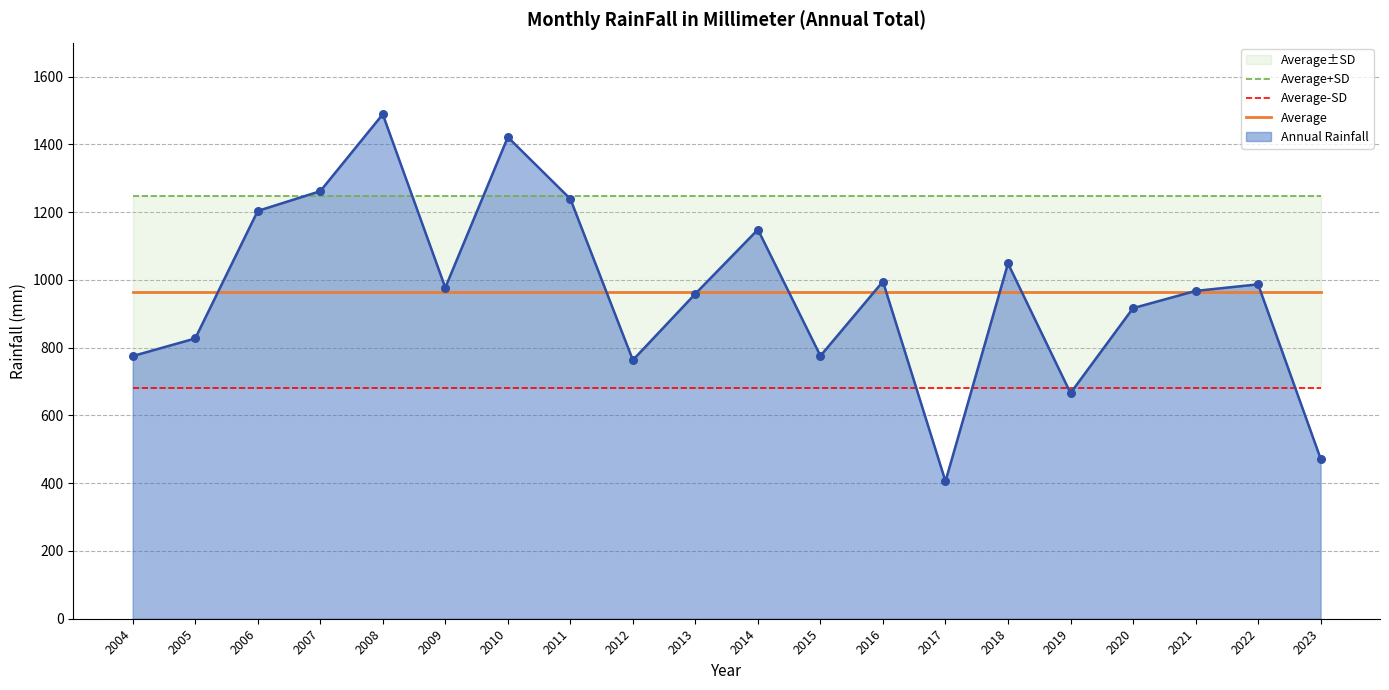

What is the total value across all series at 2022?

2894.4